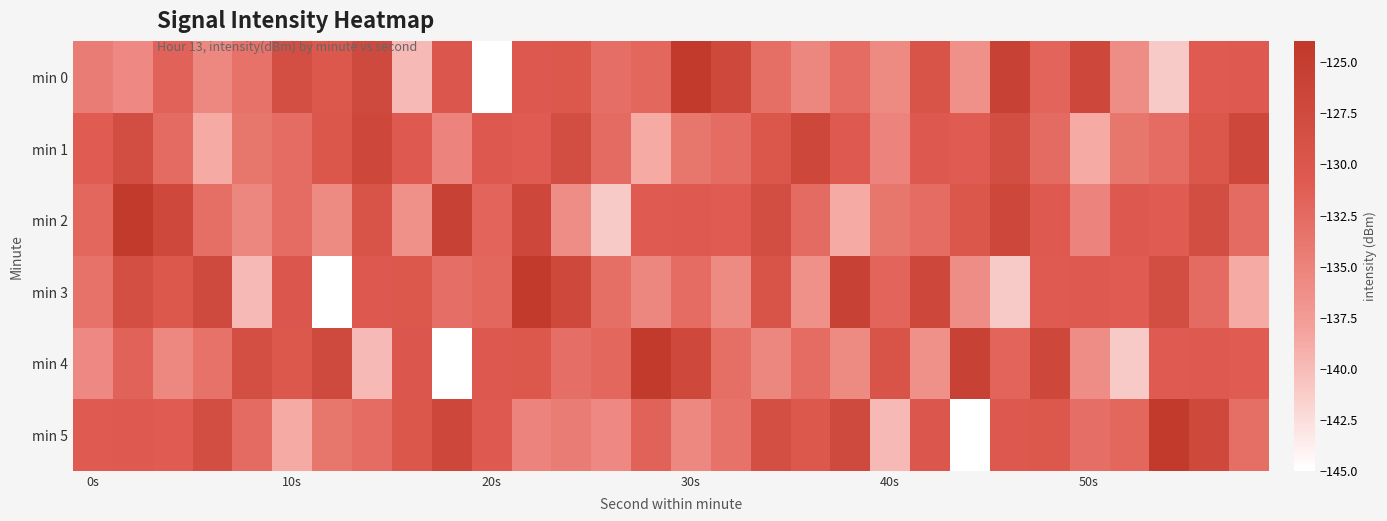

Rank the series by their maximum value, from highest to lowest.

min 0, min 2, min 3, min 4, min 5, min 1